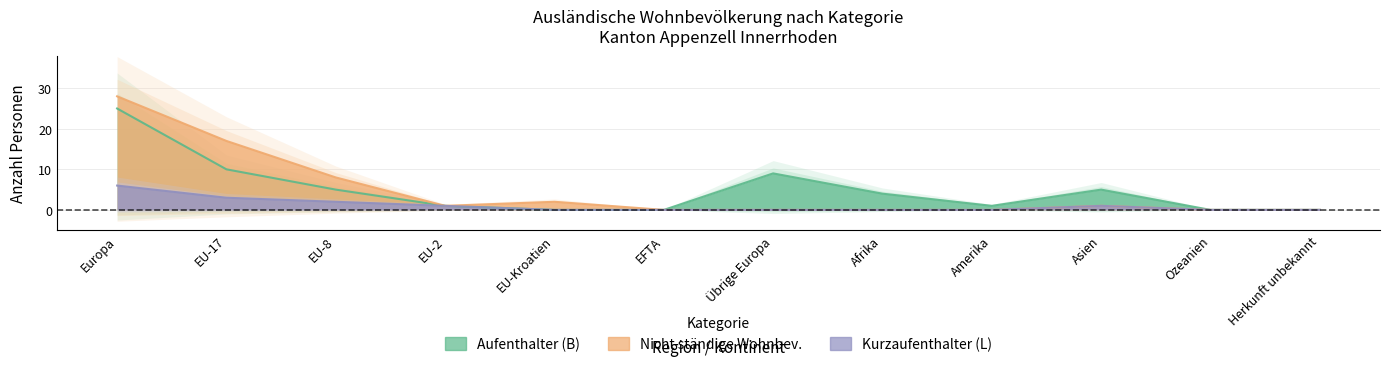

True or false: Kurzaufenthalter Total and Nicht ständige Total cross at least once.

False